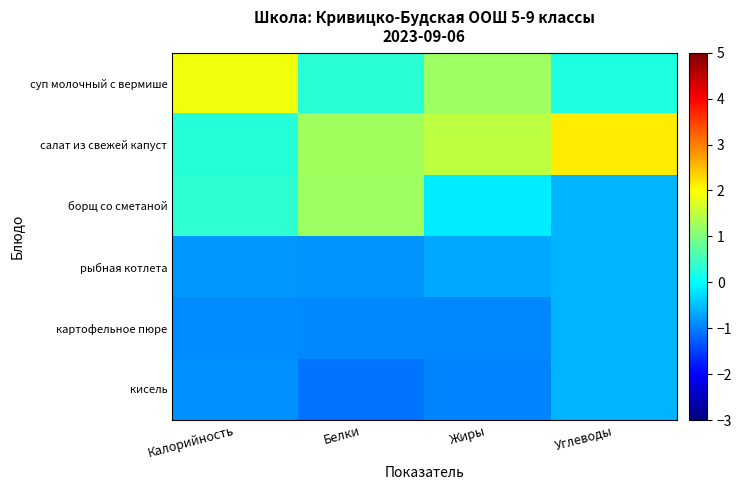

Which has a higher value, Белки or Калорийность?

Калорийность